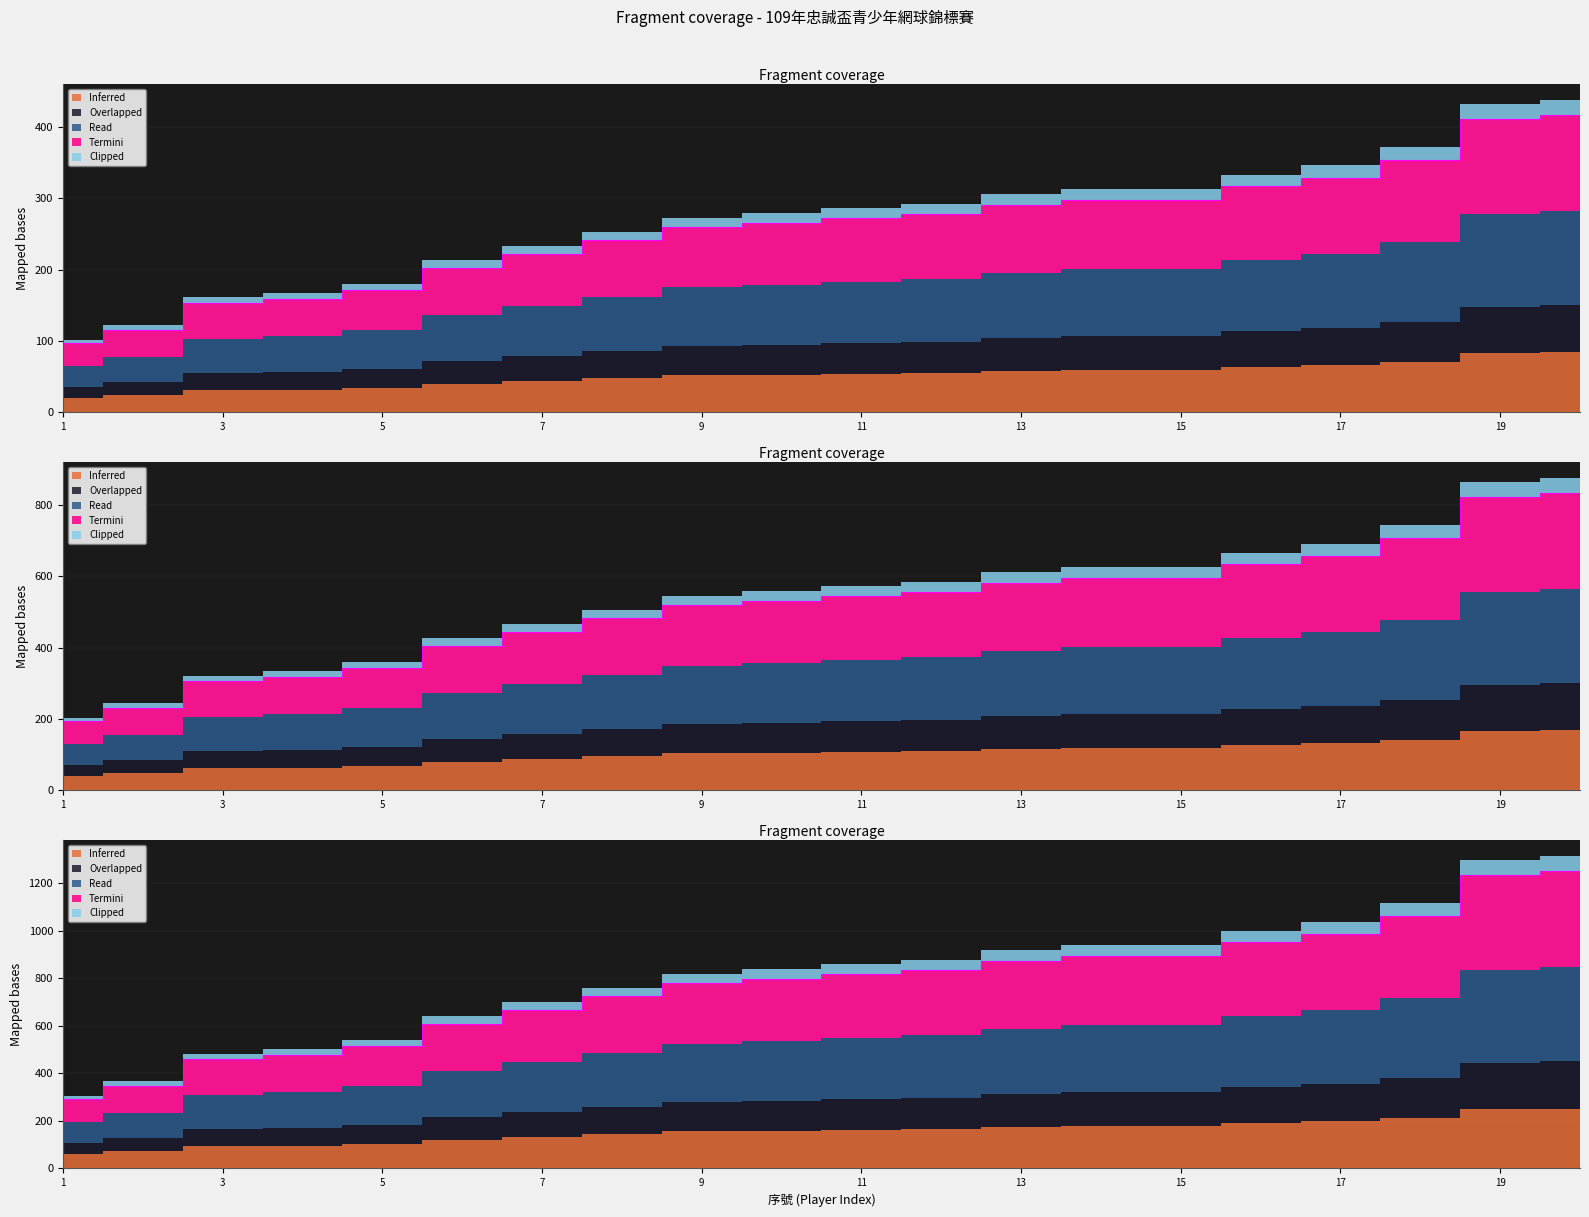

At which category is the sum across all series the highest?

20